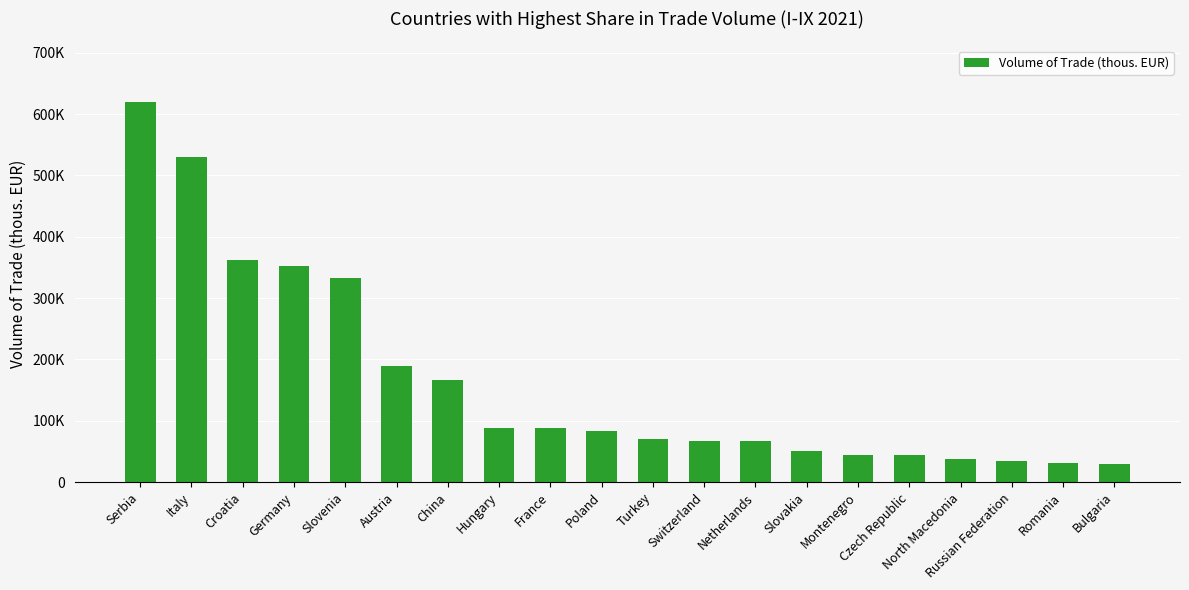

The value at Poland is 148169.1. True or false?

False